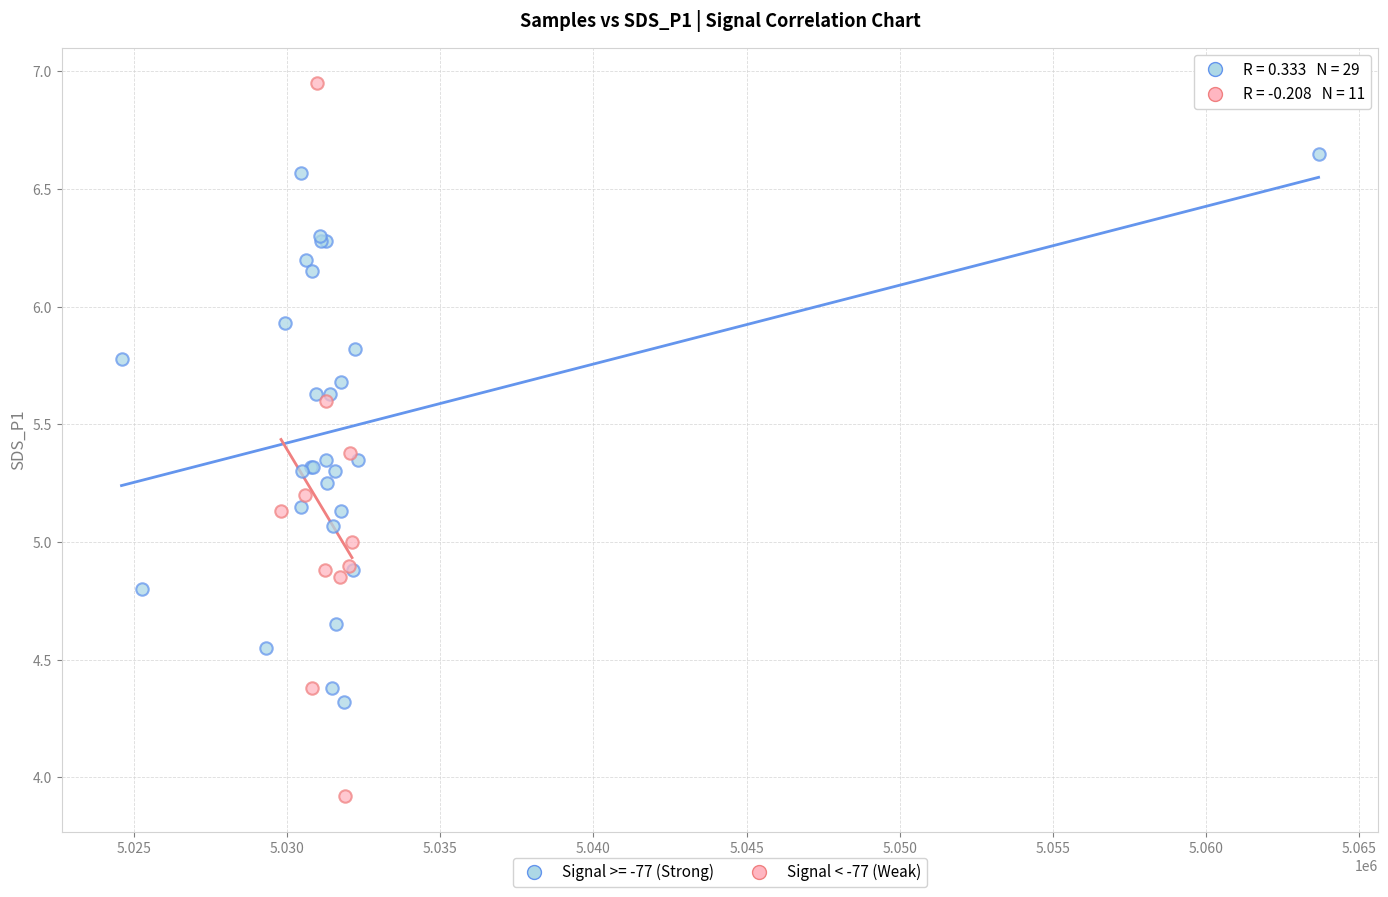

Which series contains the lowest Y value?

Signal < -77 (Weak)